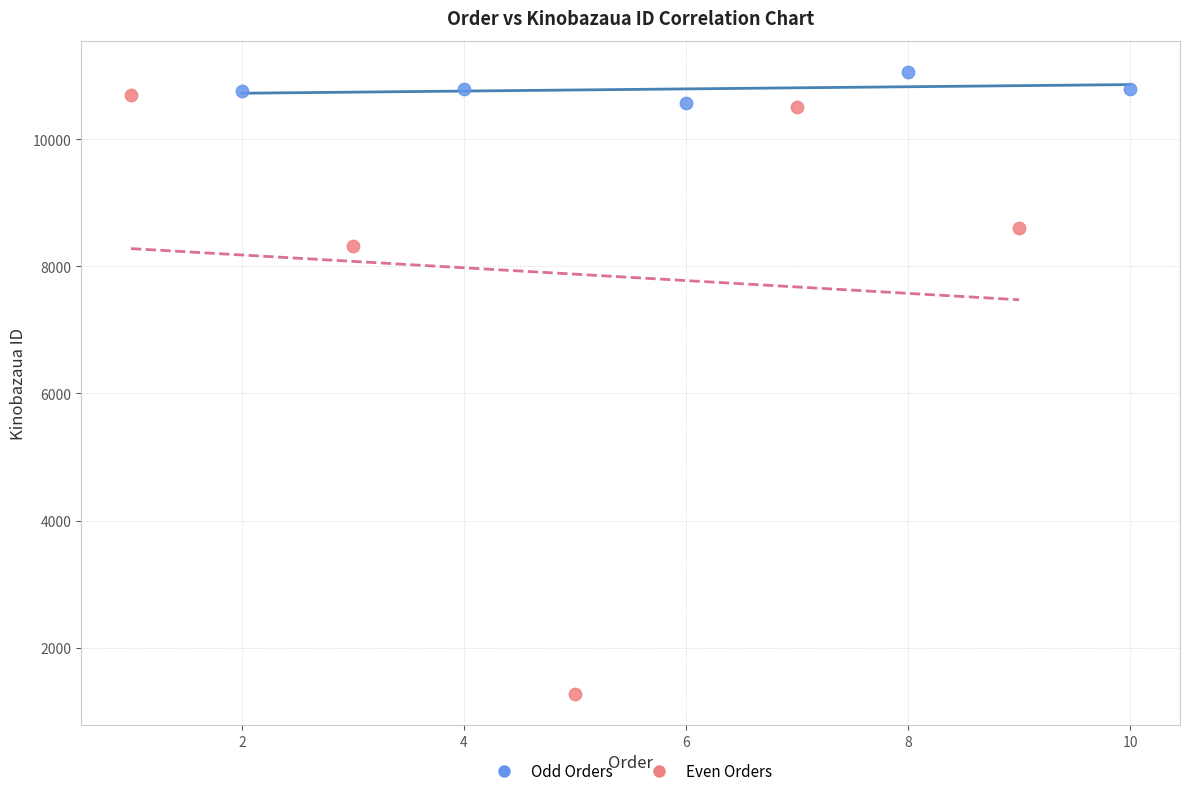

Which series has the widest spread of Y values?

Even Orders